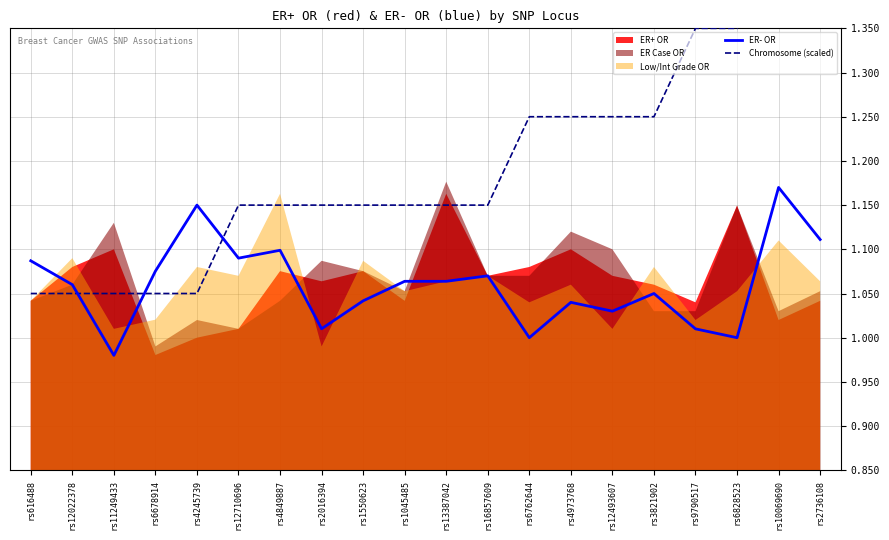

Where is the first local minimum for ER- OR?

rs11249433